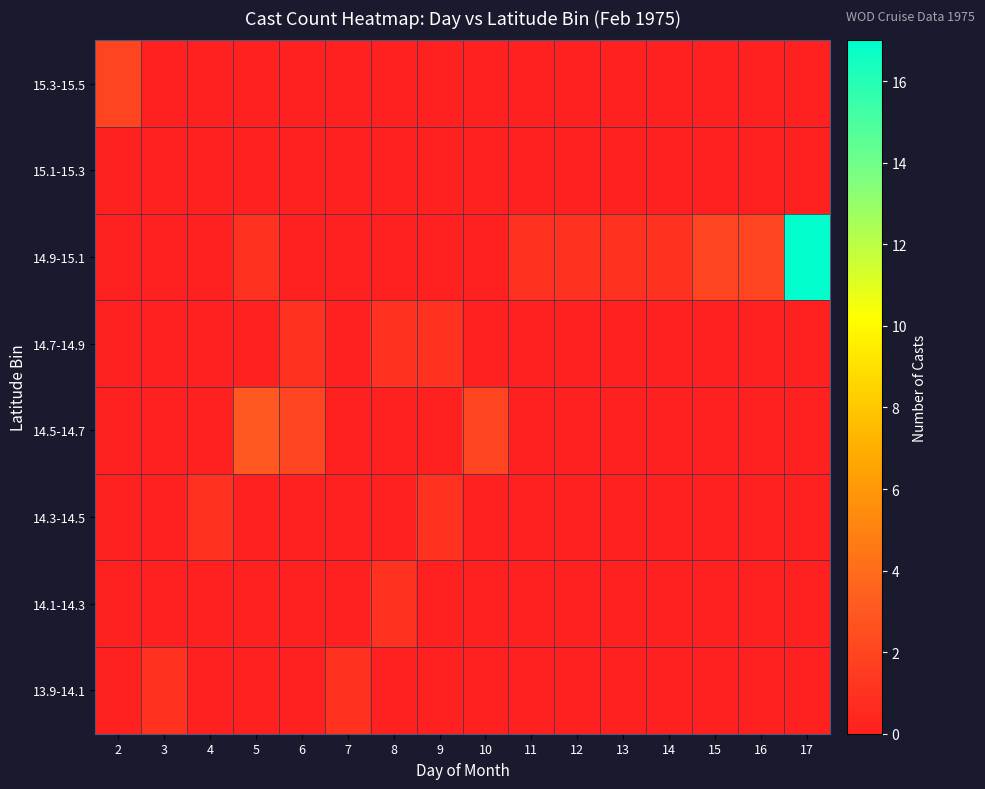

At which category does the chart reach its minimum across all series?

2